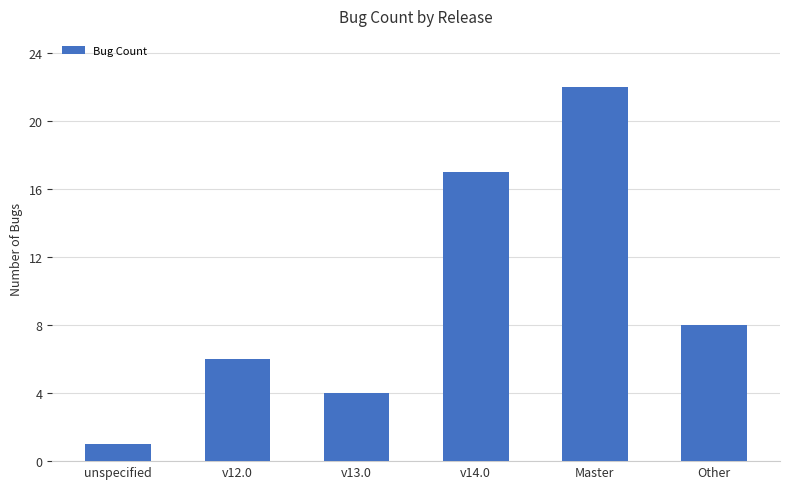

How many bars are there in total?

6